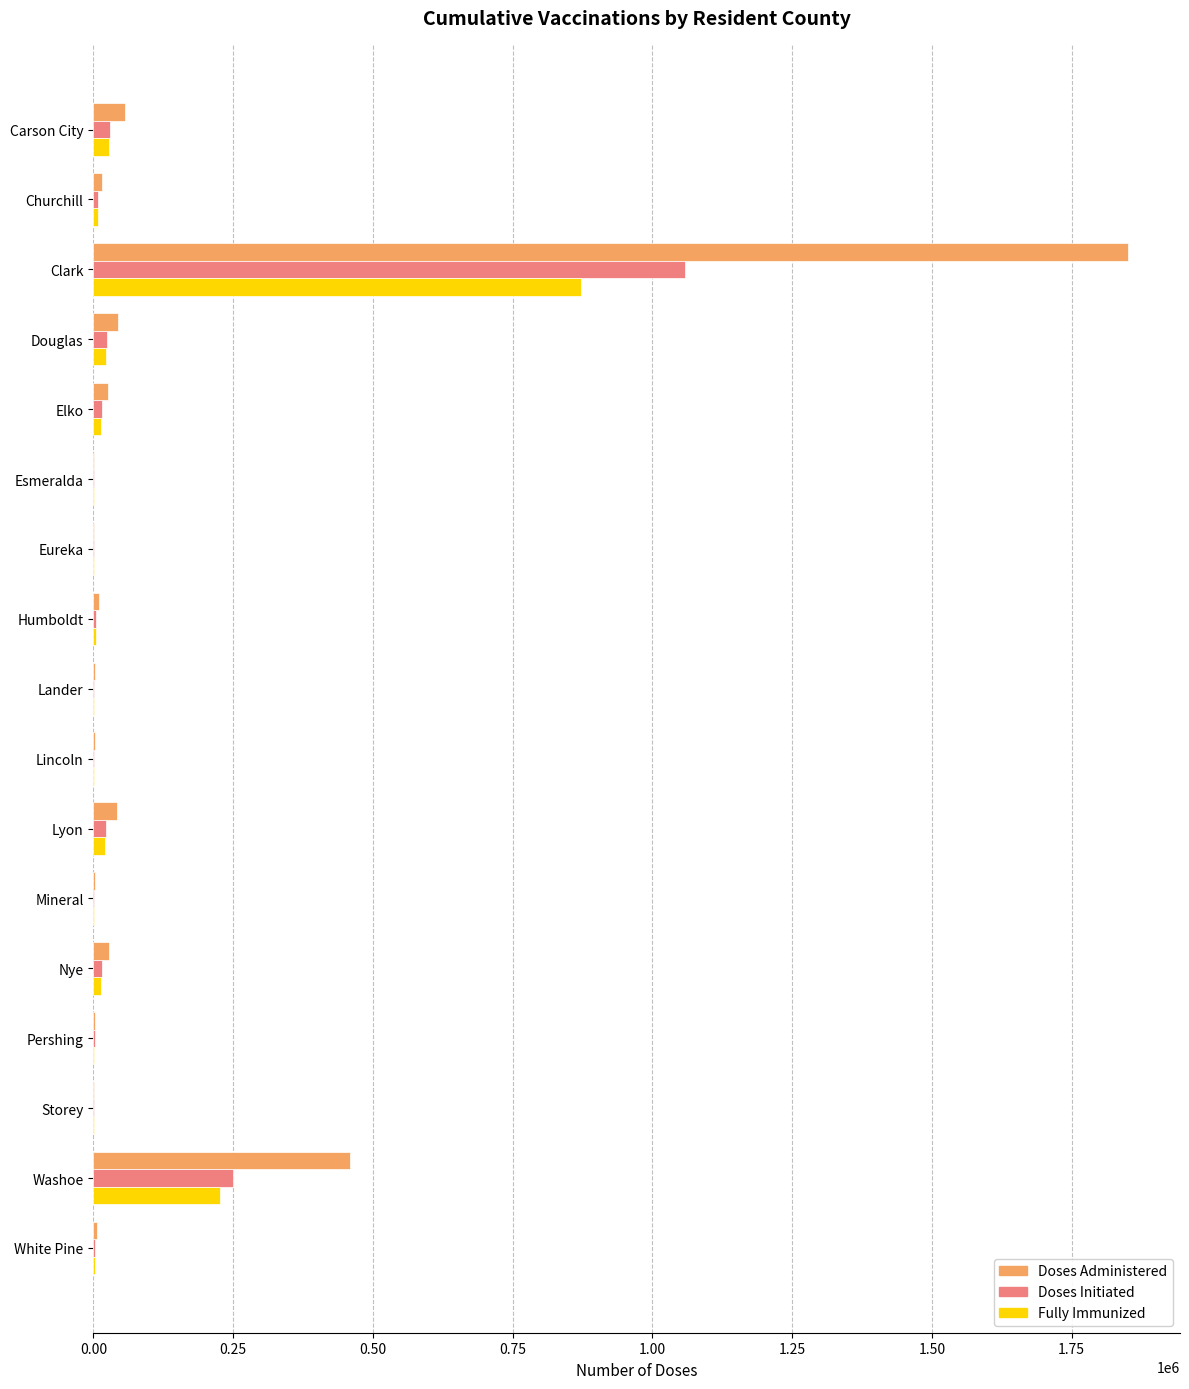

Which label corresponds to the largest value in the chart?

Clark